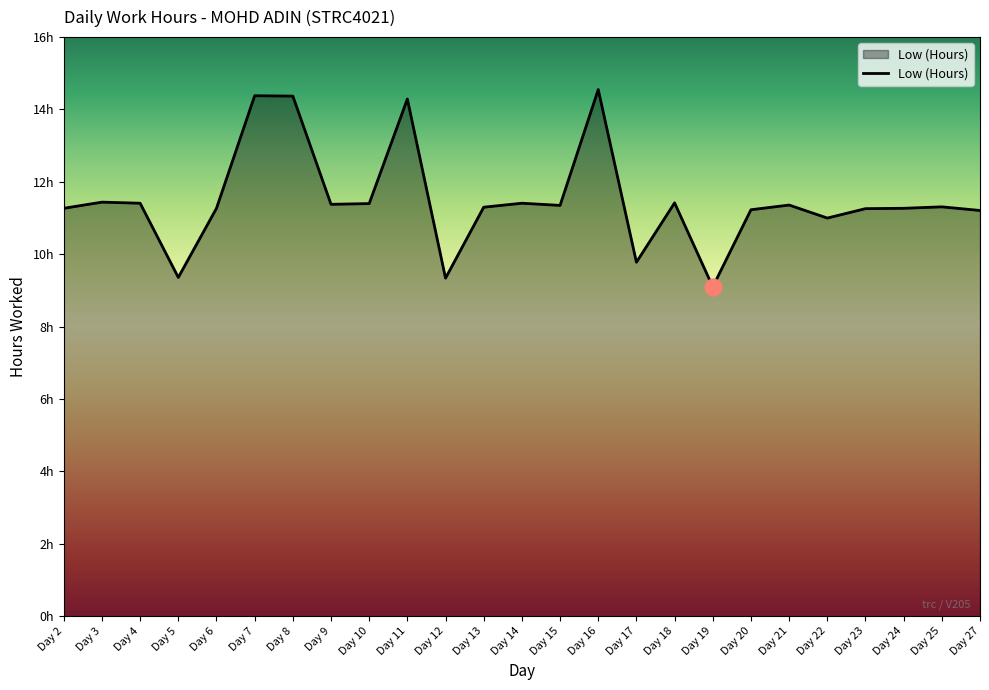

Which label corresponds to the largest value in the chart?

Day 16